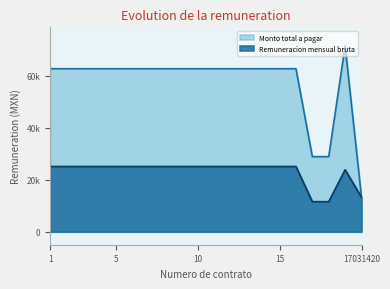

The value of Remuneracion mensual bruta at 10 is 25057.0. True or false?

True